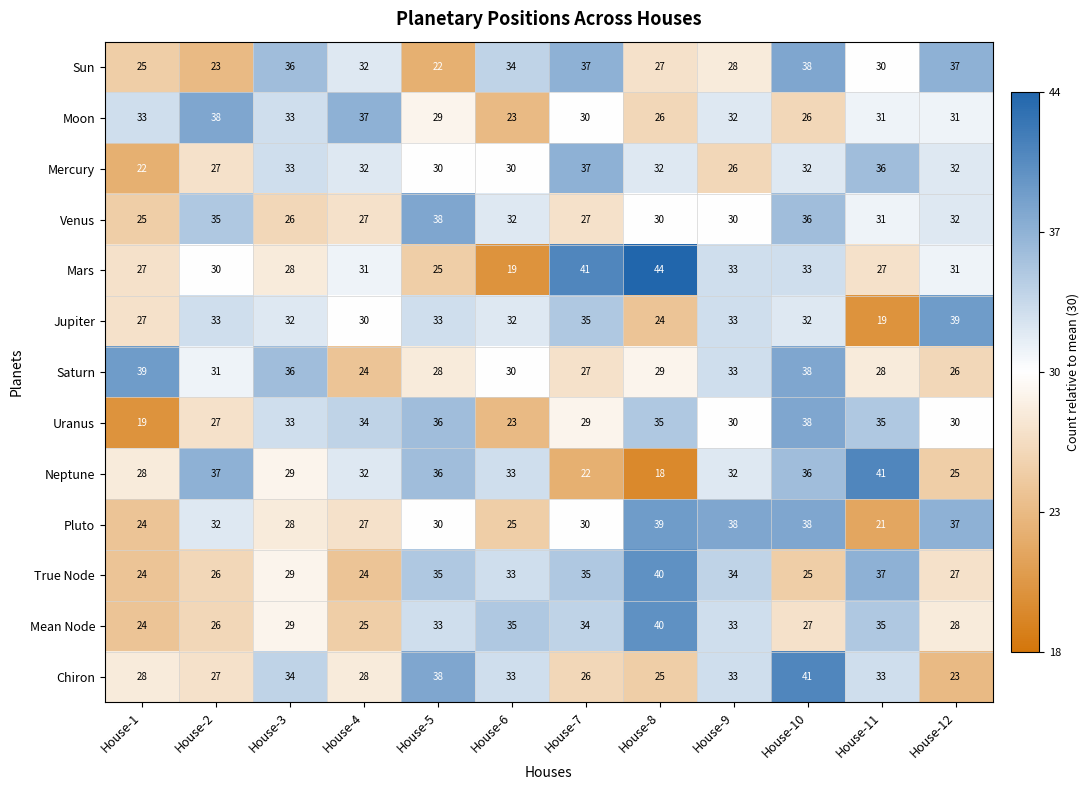

What is the difference between the second highest and minimum values in the Saturn series?

14